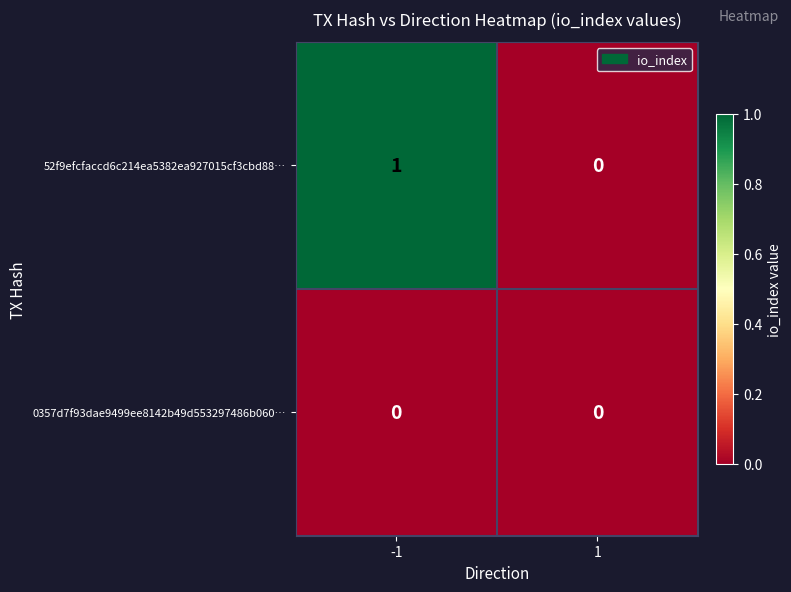

Between -1 and 1, which series saw the biggest shift?

52f9efcfaccd6c214ea5382ea927015cf3cbd88…